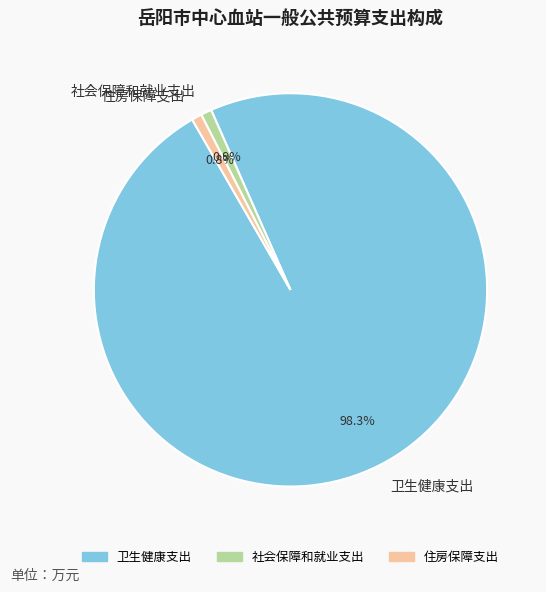

Is it true that 社会保障和就业支出 is 1% of the pie?

True